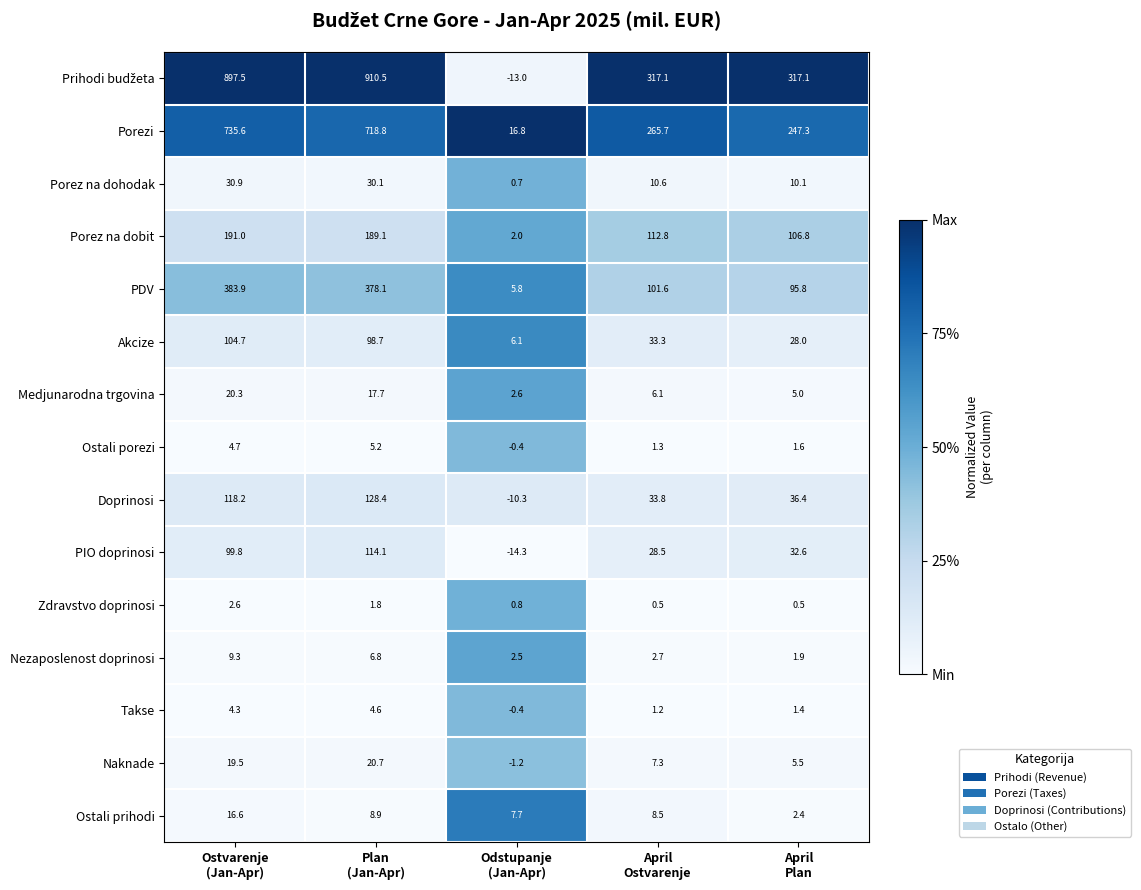

What is the smallest value displayed?

-14.3